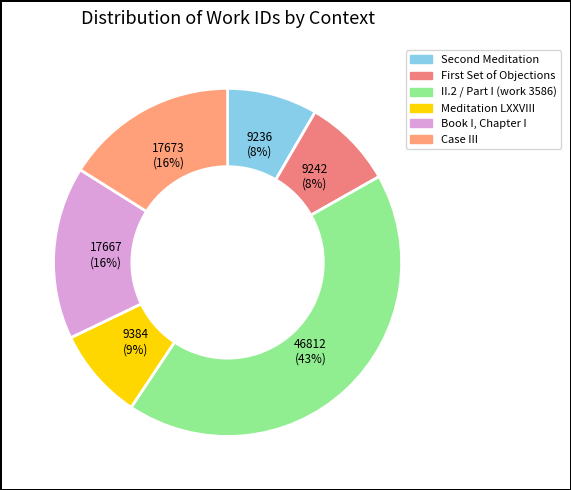

How many slices are in this pie chart?

6